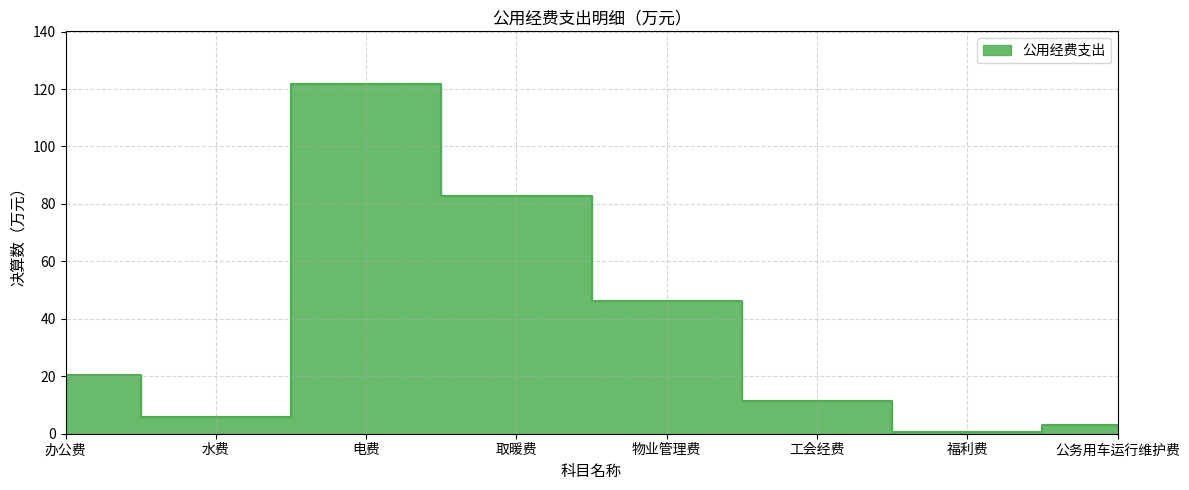

What is the difference between the maximum and minimum values?

121.3